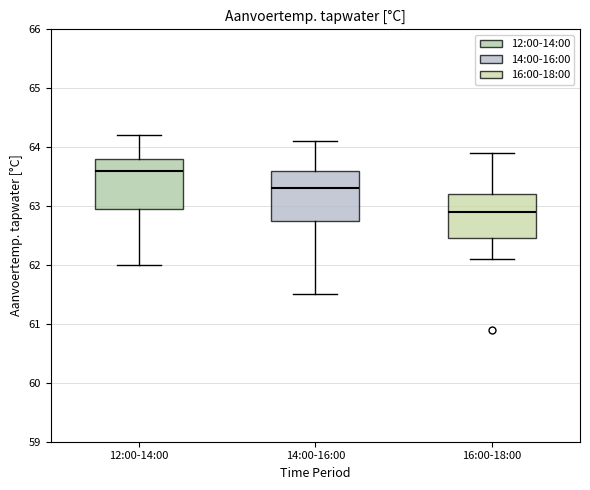

Reading left to right, read every box against the y-axis: the position of its median line, the range the box covers, and the ends of its whiskers. The values are not printed on the chart, so give them approximately, as read against the axis.

12:00-14:00: median 63.6, box 63.0 to 63.8, whiskers 62.0 to 64.2
14:00-16:00: median 63.3, box 62.8 to 63.6, whiskers 61.5 to 64.1
16:00-18:00: median 62.9, box 62.5 to 63.2, whiskers 62.1 to 63.9